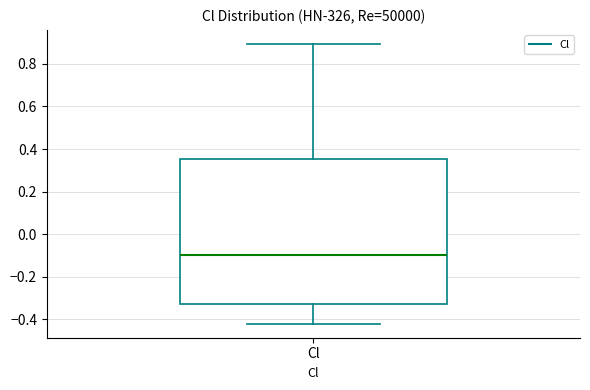

Where is the lower edge of the box for Cl on the y-axis? The values are not printed on the chart, so give them approximately, as read against the axis.

-0.32